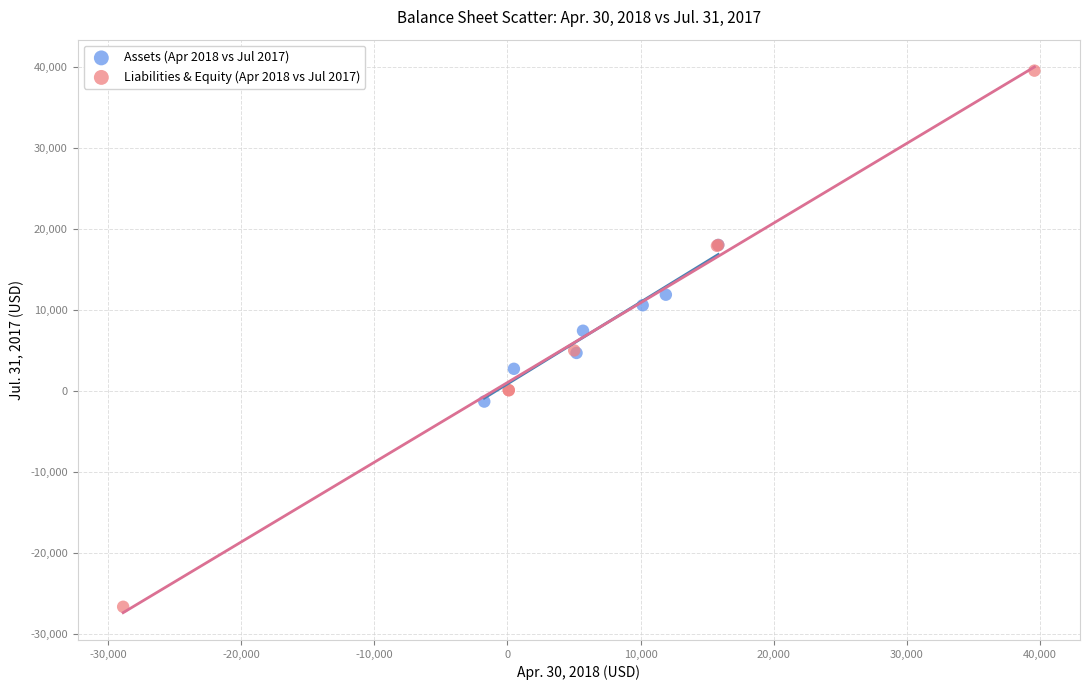

Which series contains the lowest Y value?

Liabilities & Equity (Apr 2018 vs Jul 2017)